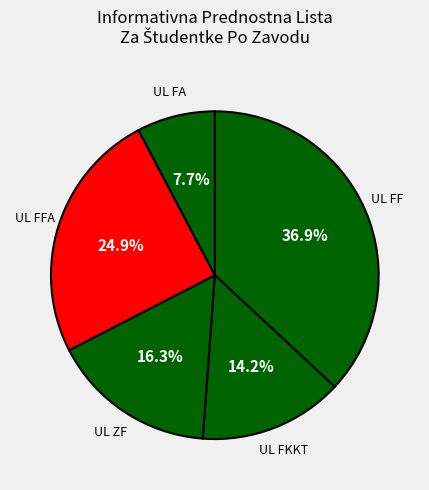

Approximately how many times larger is the value at UL FA compared to UL FFA?

0.3